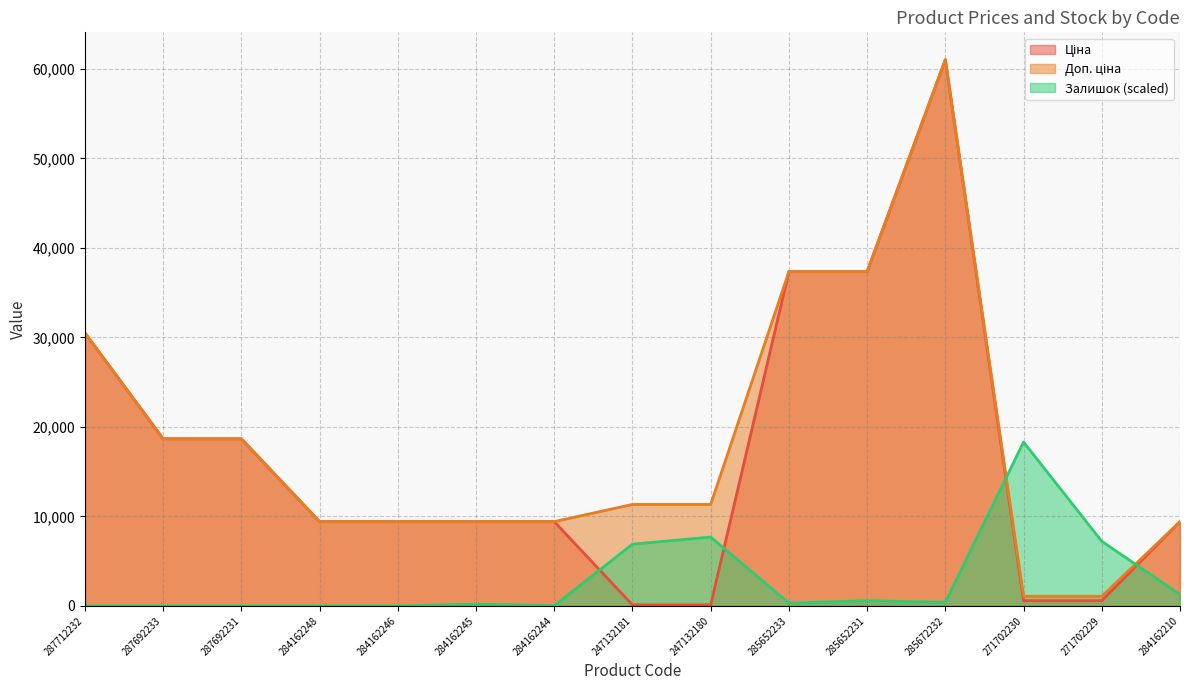

Does the chart display data point markers on the line(s)?

No